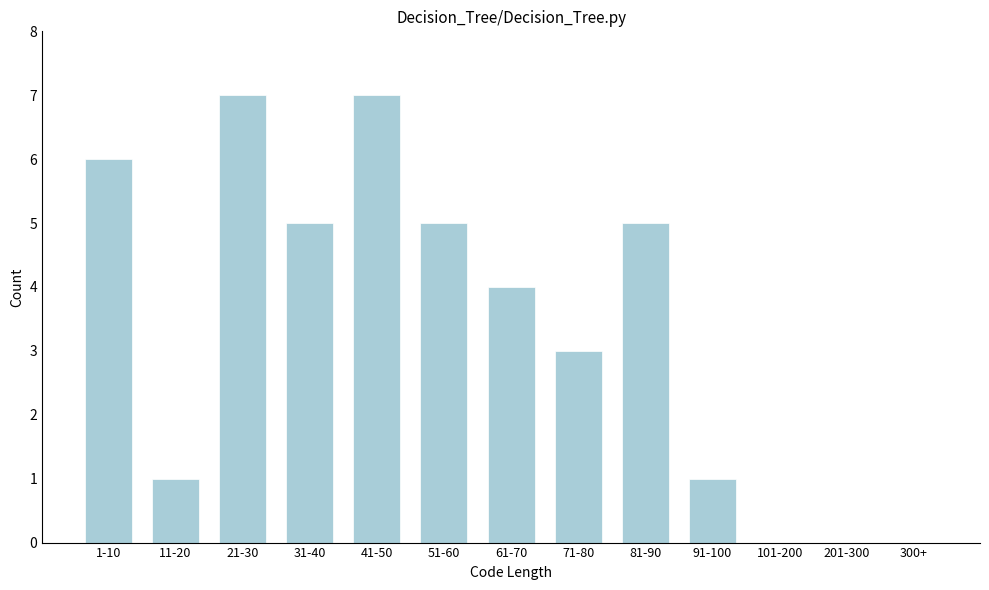

Reading left to right, extract all data points from this chart.

1-10=6	11-20=1	21-30=7	31-40=5	41-50=7	51-60=5	61-70=4	71-80=3	81-90=5	91-100=1	101-200=0	201-300=0	300+=0